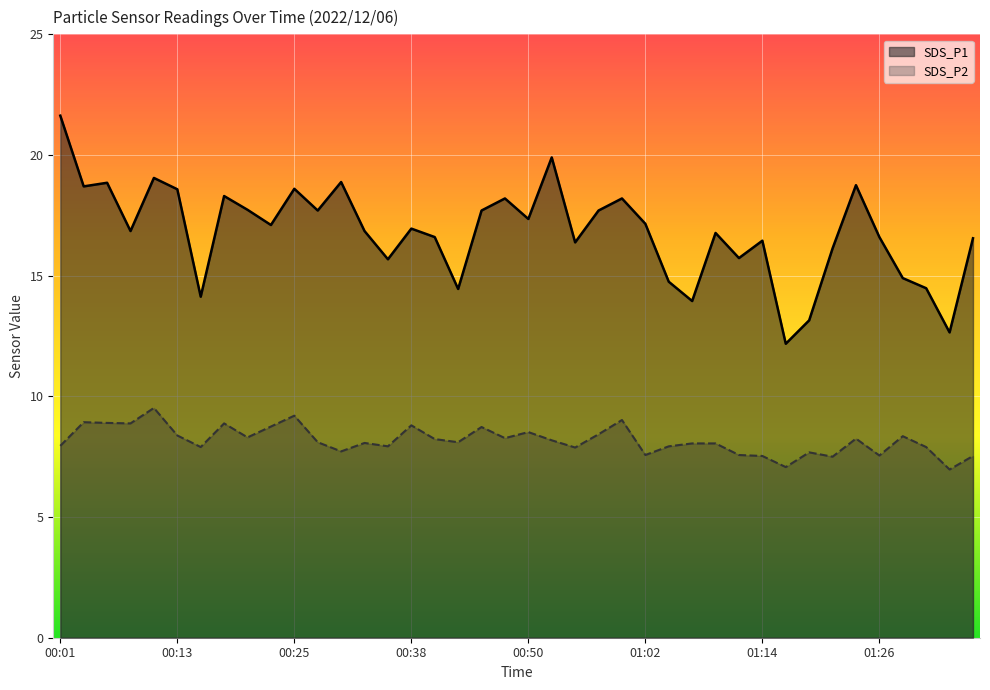

In SDS_P1, how many points are lower than both neighbors (excluding endpoints)?

13